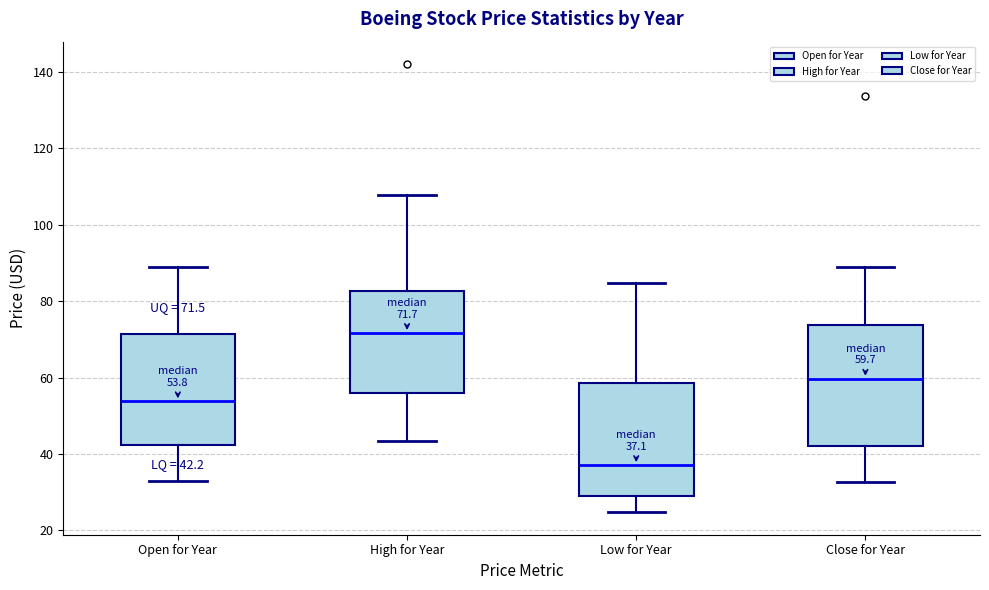

Which box is the tallest, from its lower edge to its upper edge?

Close for Year